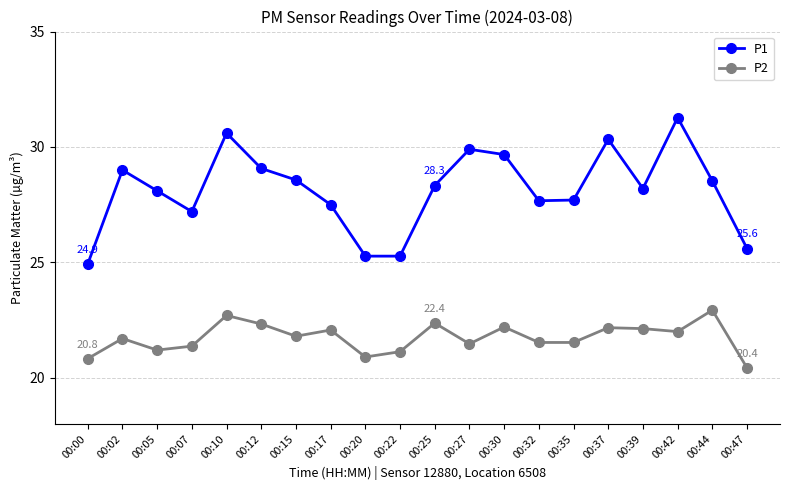

At which category does P1 reach its first local valley?

00:07